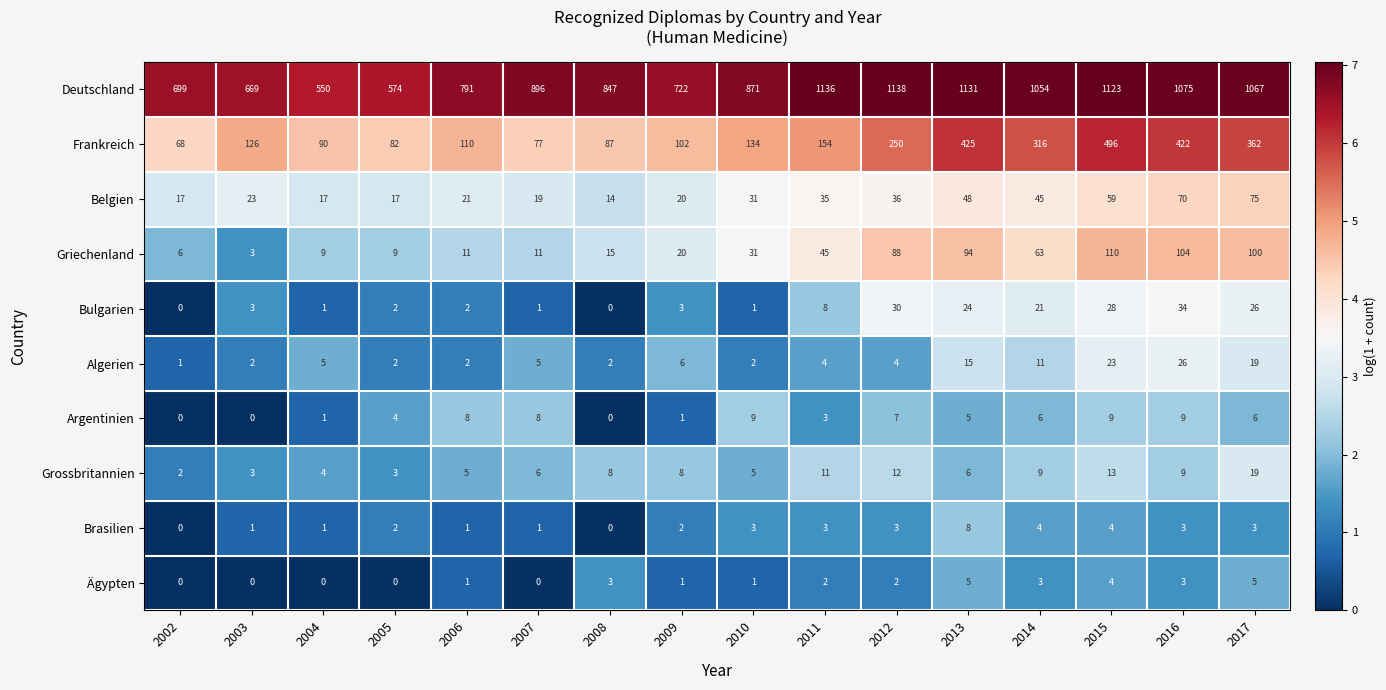

How many values in the Grossbritannien series are below 8?

8